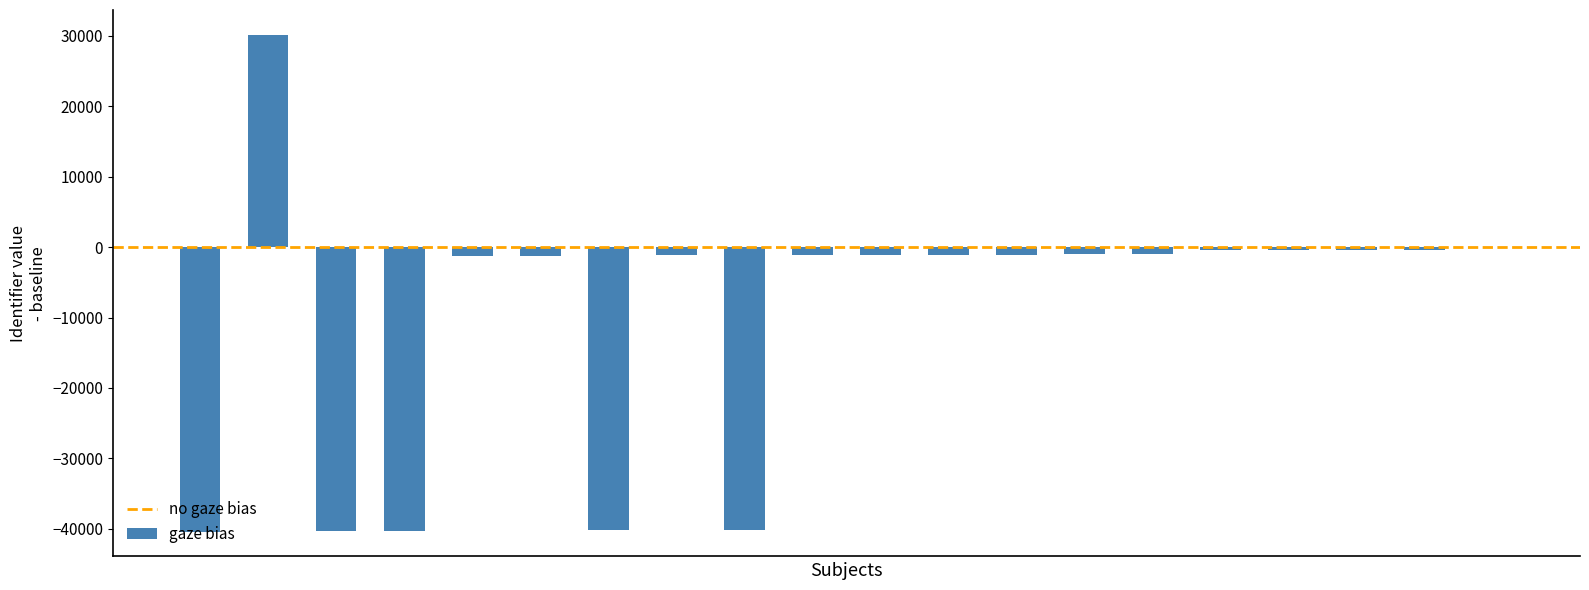

What is the sum of all values?

-183151